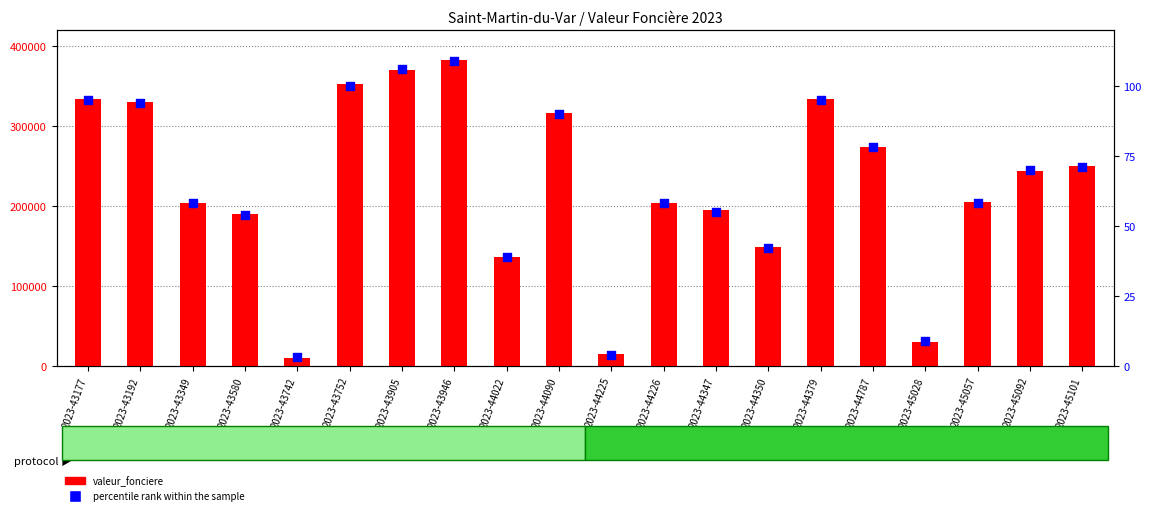

Which series contains the highest Y value?

valeur_fonciere